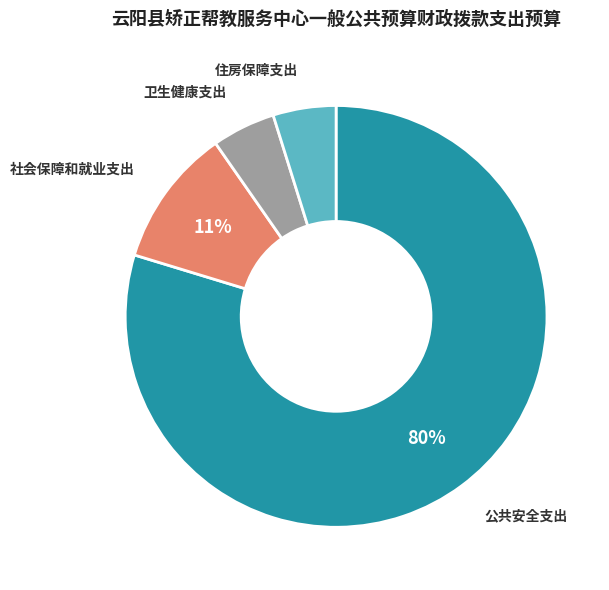

To the nearest percent, what is the average slice percentage?

25%